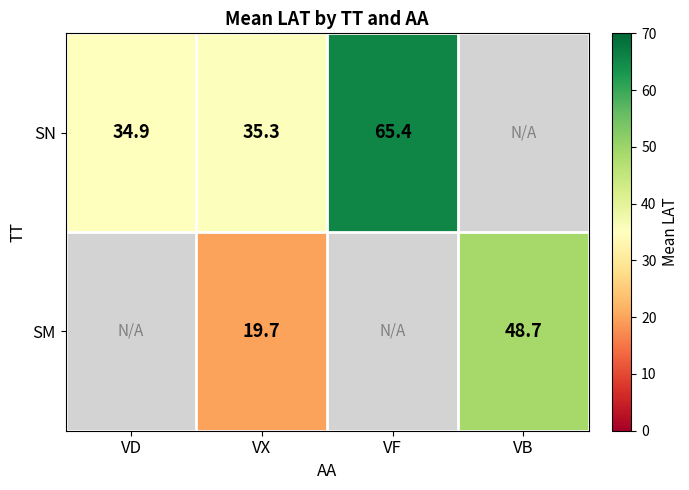

At which category does the chart reach its minimum across all series?

VX